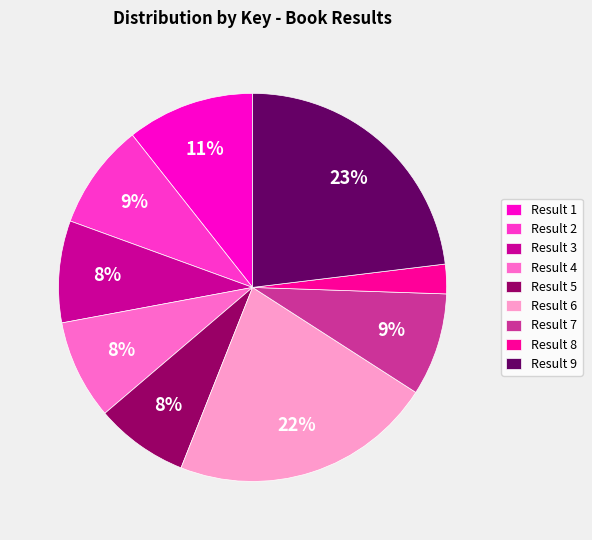

Which has a higher value, Result 8 or Result 3?

Result 3